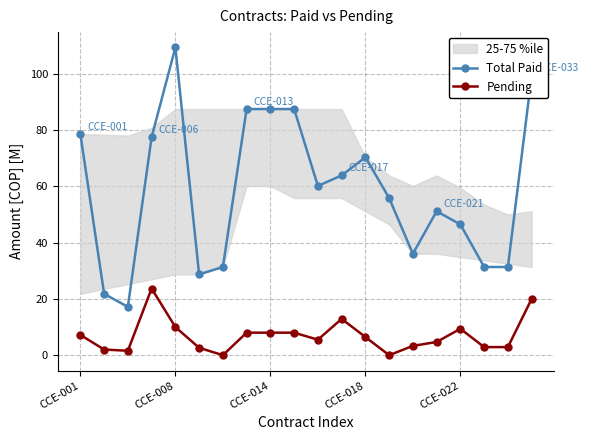

Does the chart display data point markers on the line(s)?

Yes